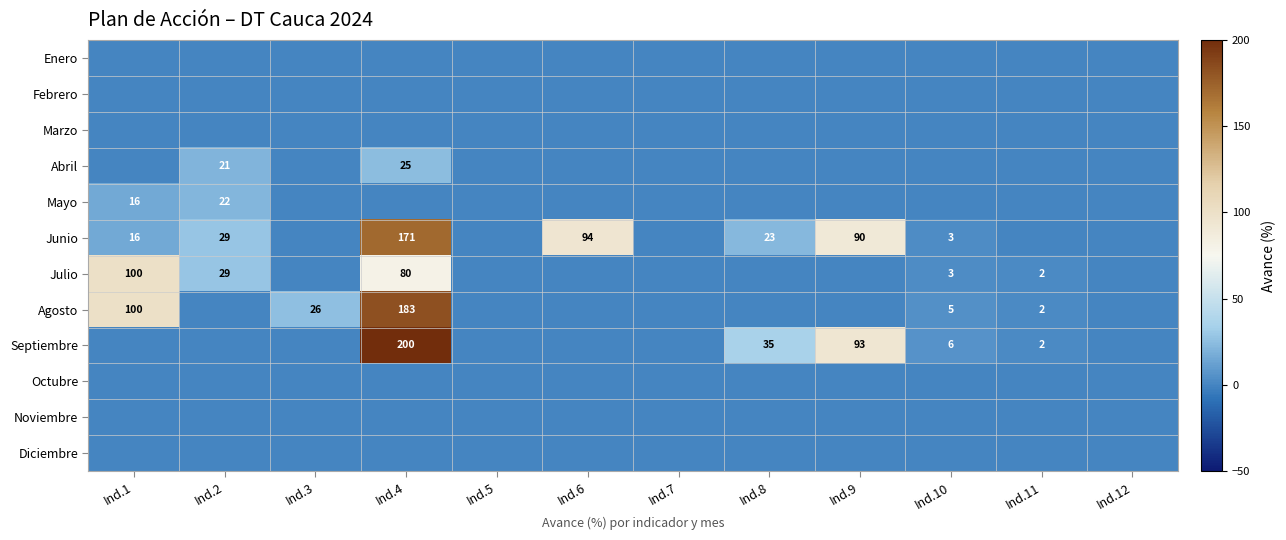

Is it true that Septiembre equals 4 at Ind.10?

False